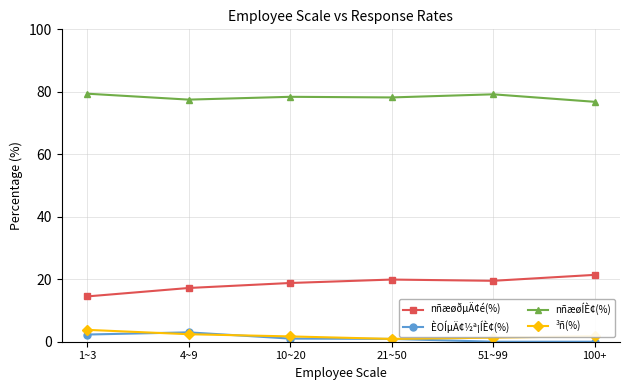

True or false: nñæøÍÈ¢(%) has more than 0 interior local peaks.

True